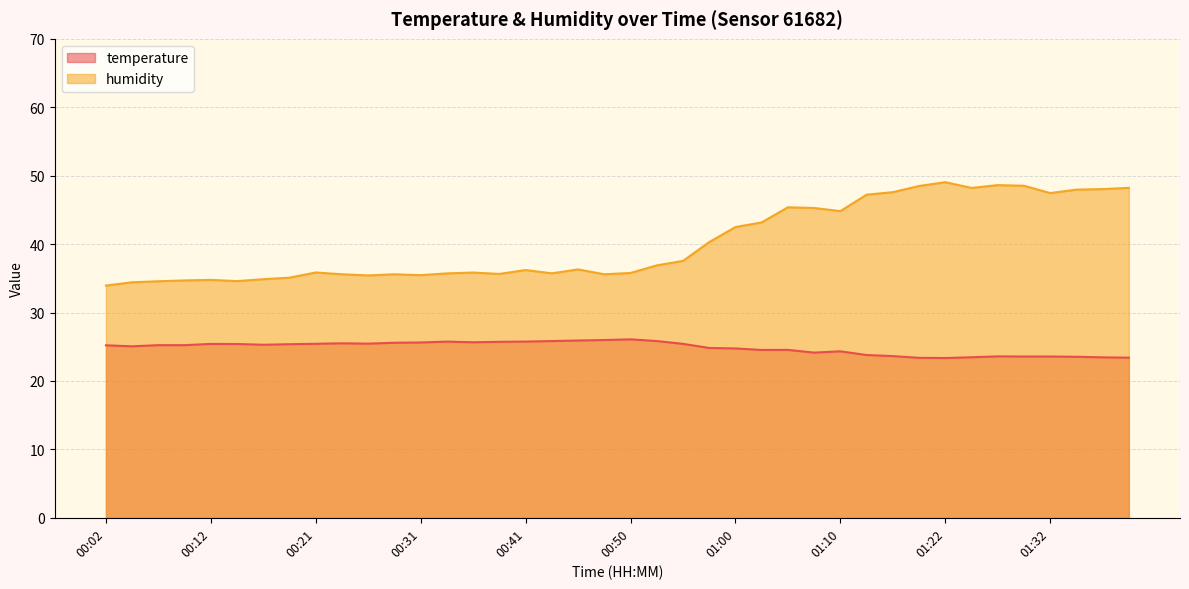

True or false: humidity has more than 0 interior local peaks.

True